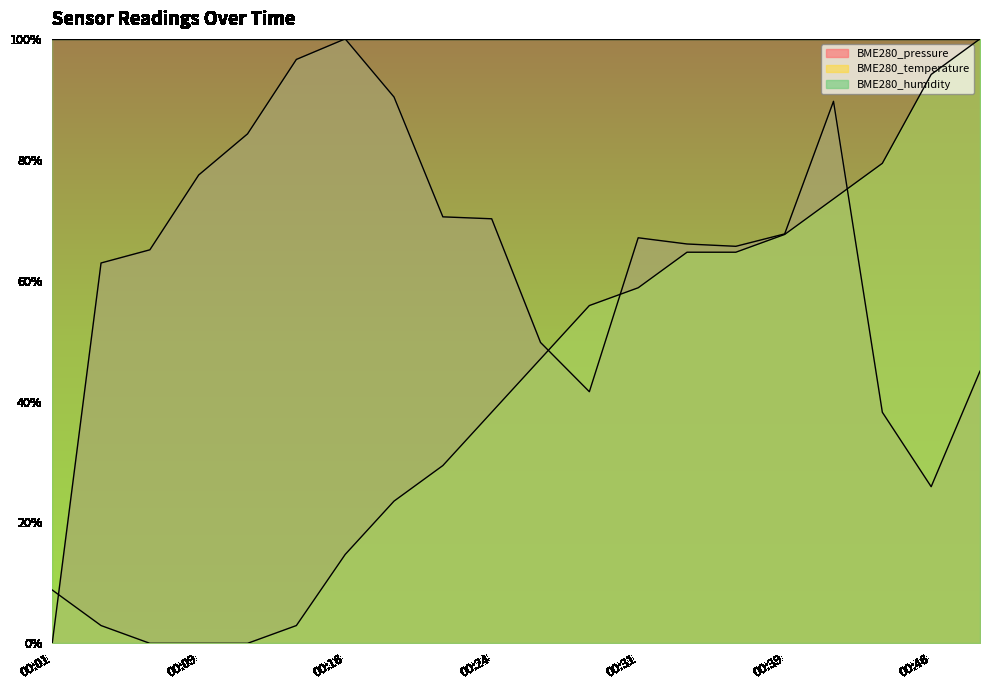

What is the total value across all series at 00:28?

1.0